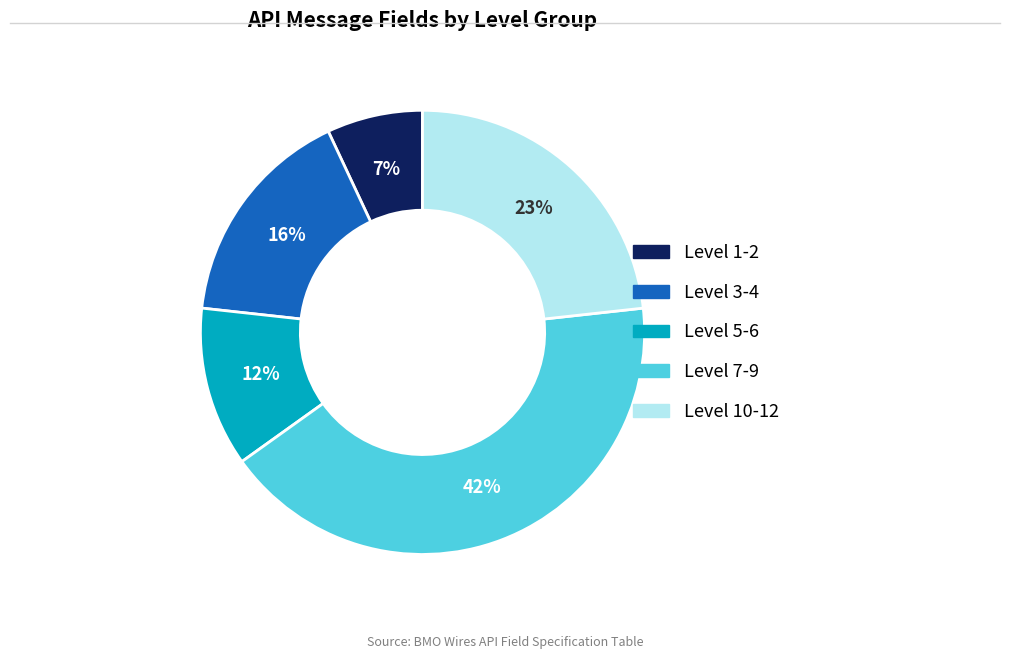

To the nearest percent, what is the difference between the largest and smallest slice percentages?

35%